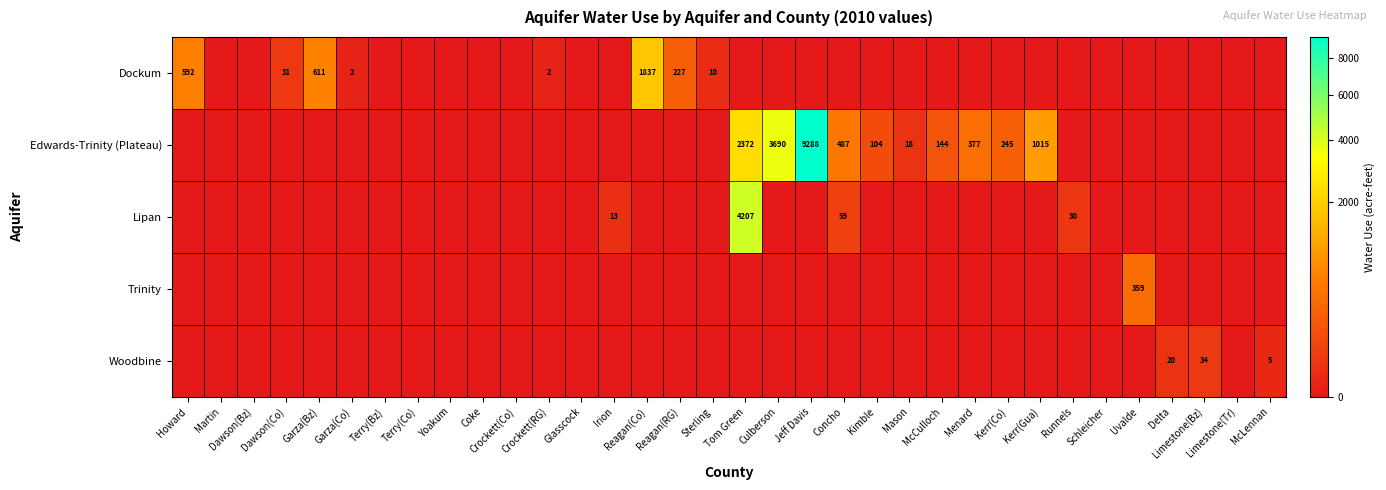

What is the difference between the highest and lowest values at McLennan?

5